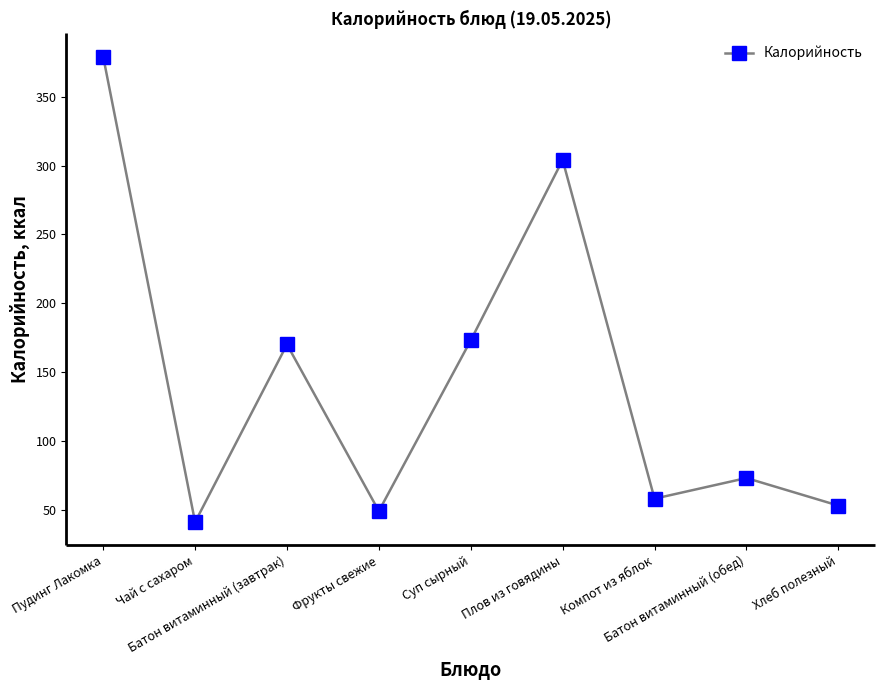

What is the average value?

144